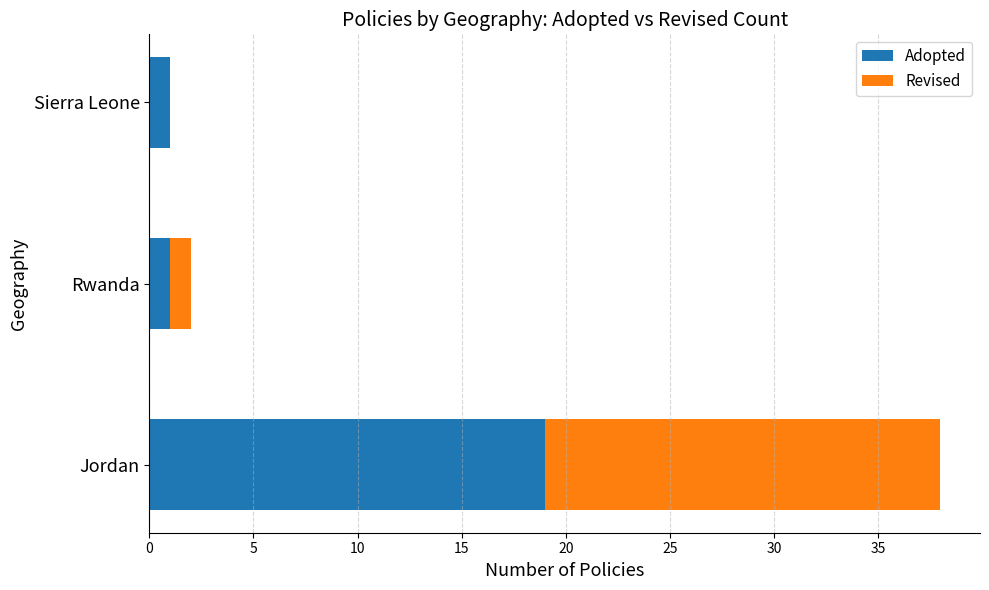

What is the sum of all Adopted values?

21